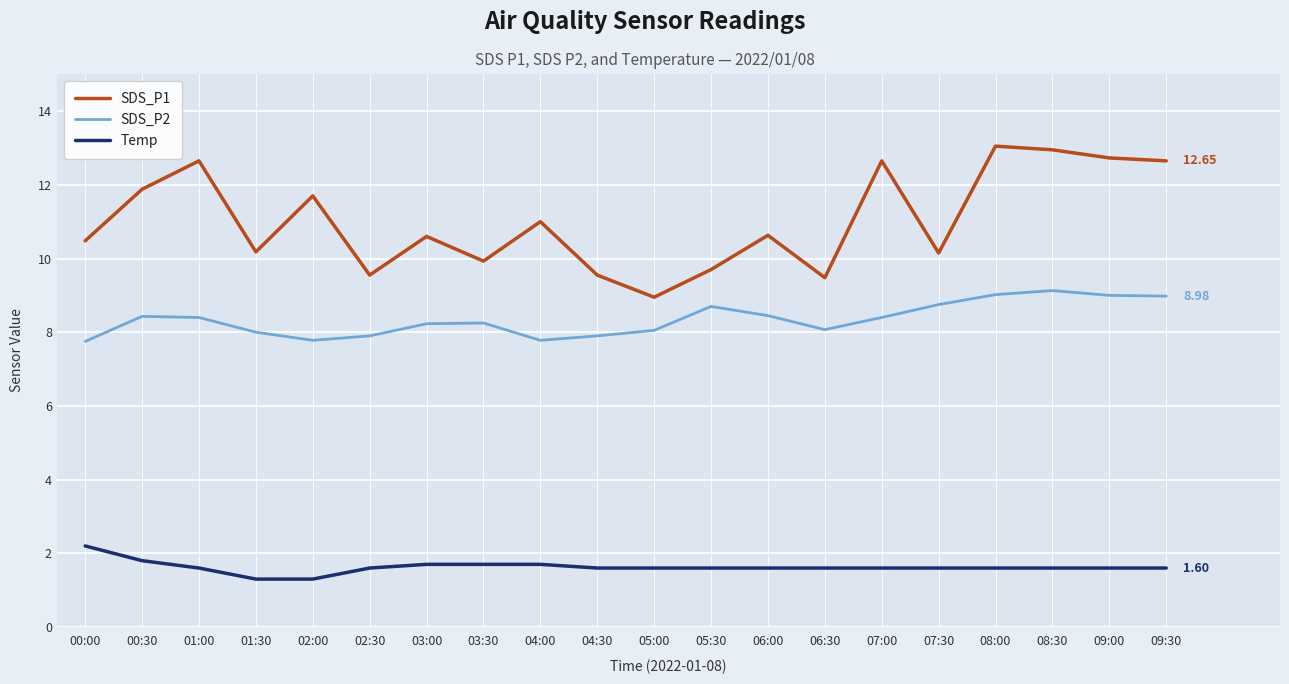

Rank the series by their average value, from lowest to highest.

Temp, SDS_P2, SDS_P1